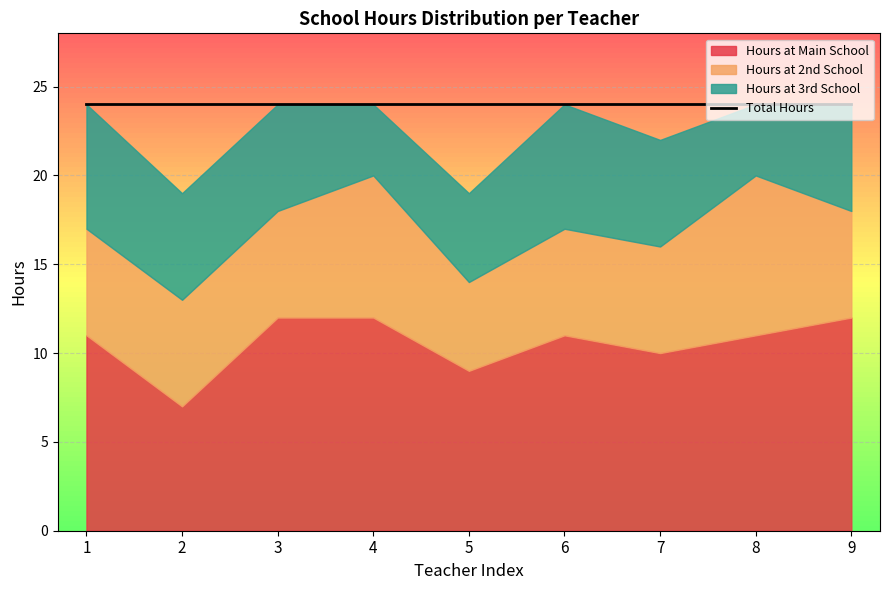

What is the total value across all series at 6?

48